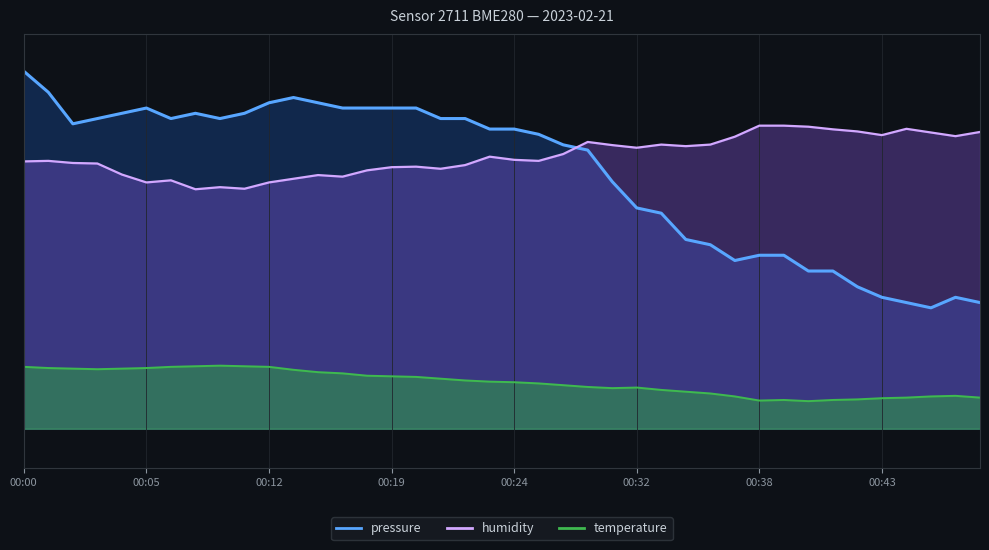

Rank the series by their maximum value, from lowest to highest.

temperature, humidity, pressure